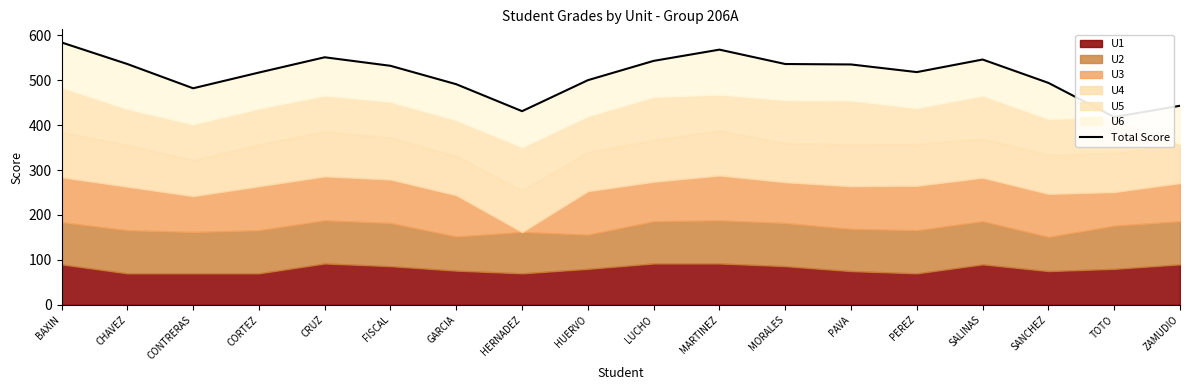

Which category has the lowest value across all series?

TOTO